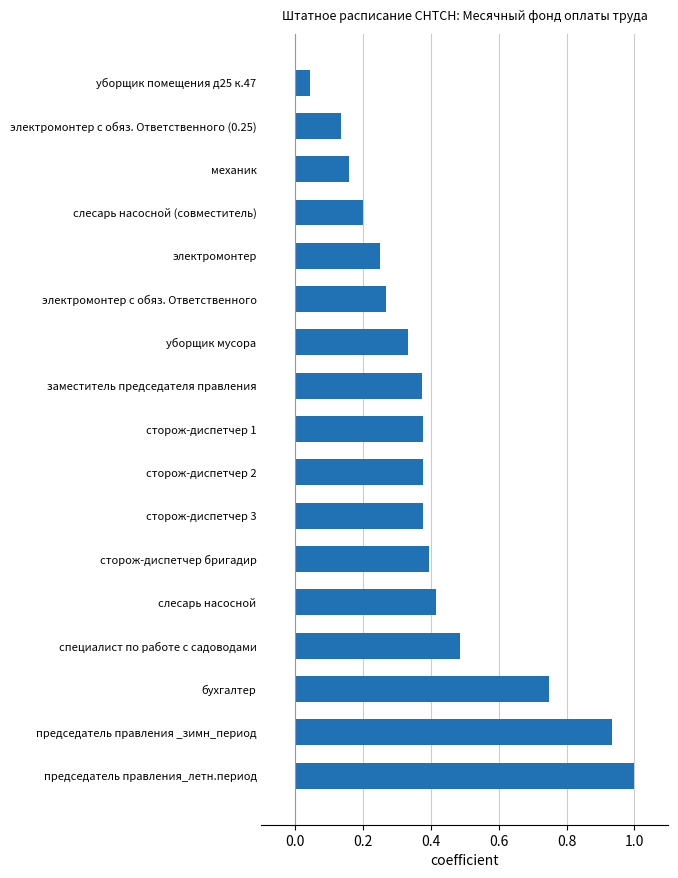

What is the sum of all values?

6.9